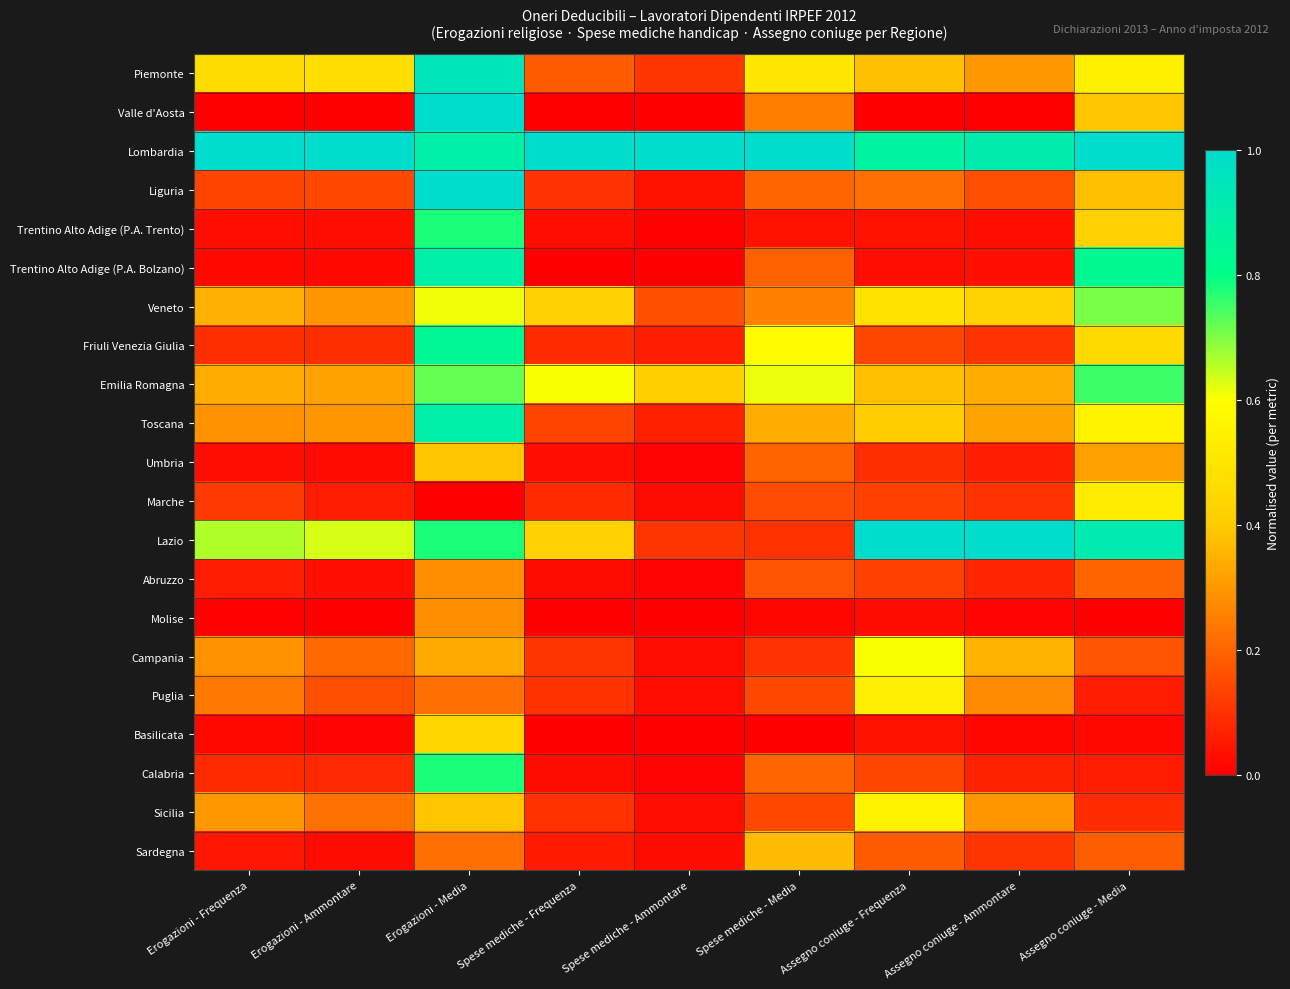

What is the spread (max minus min) of values at Erogazioni - Frequenza?

1.0